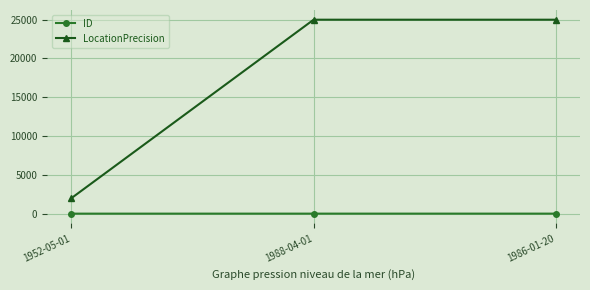

What is the minimum value for LocationPrecision?

2000